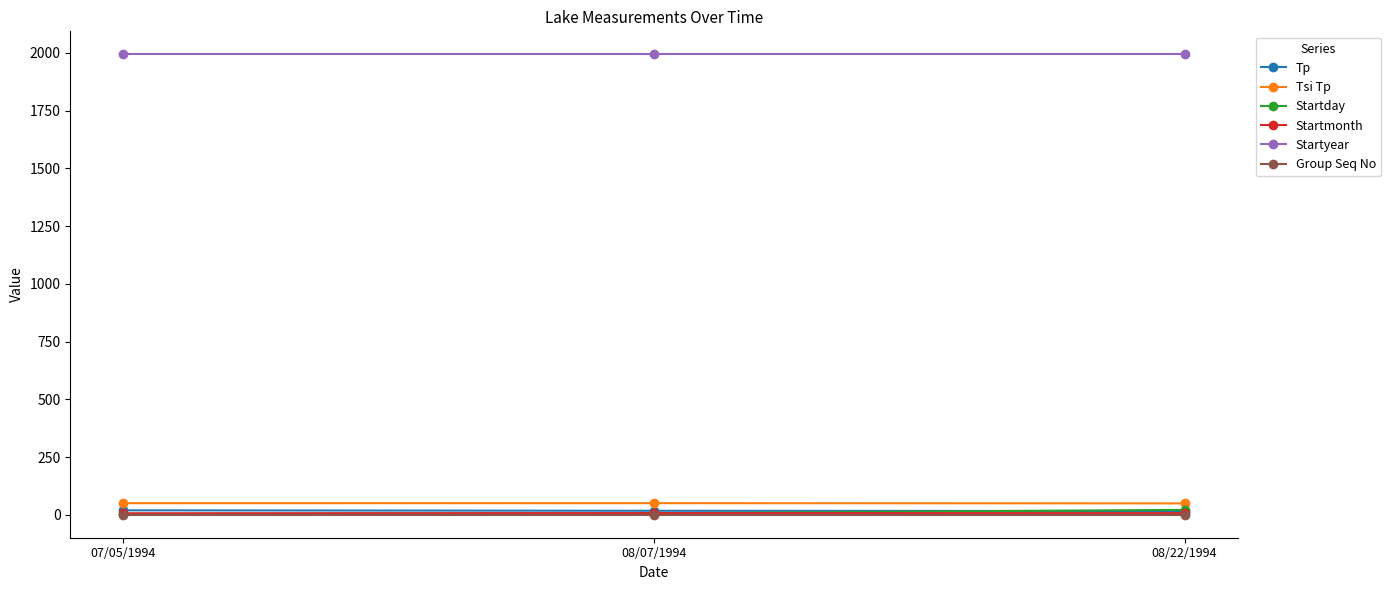

Is it true that Tsi Tp equals 51 at 07/05/1994?

True